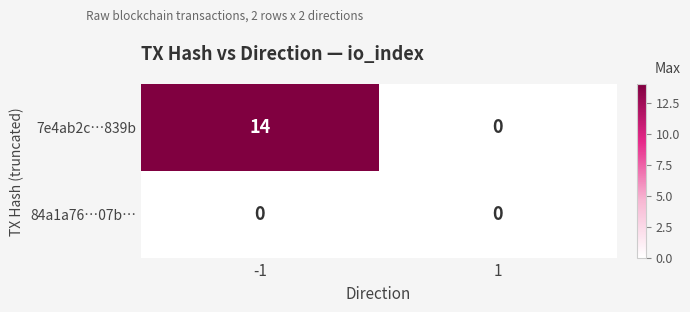

At how many categories does at least one series exceed 11?

1